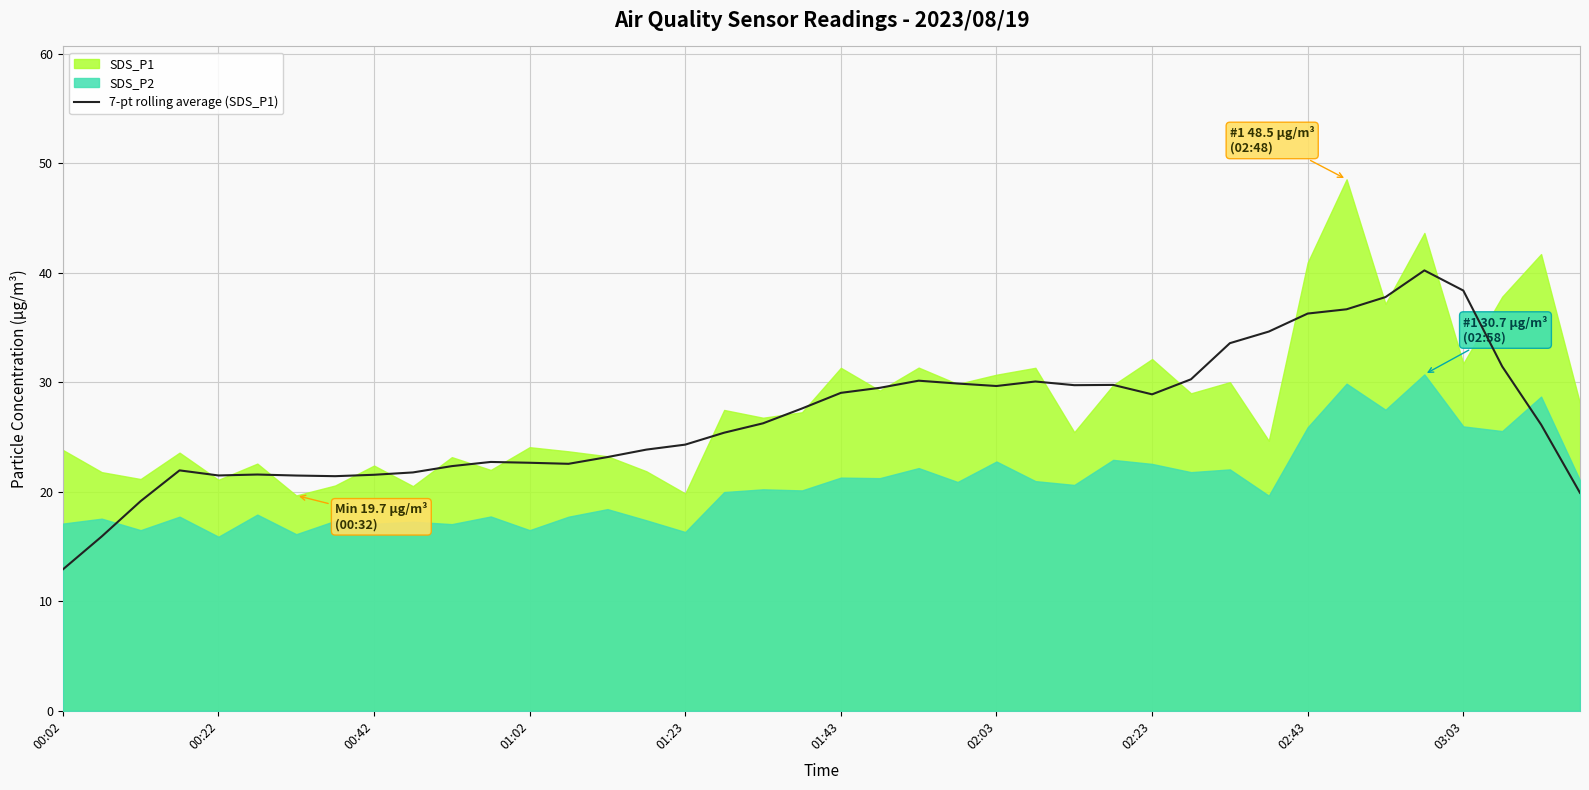

The chart shows a value of 22.6 at 13. True or false?

True